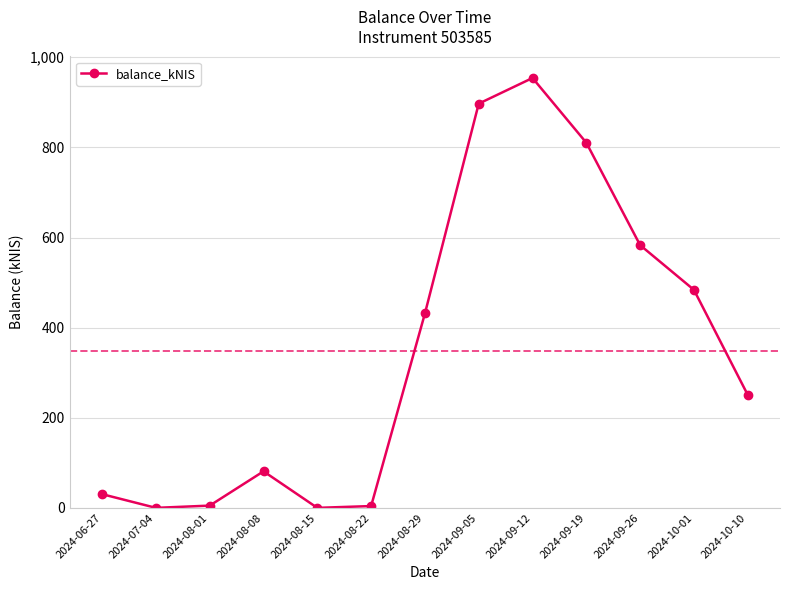

Where is the first local maximum?

2024-08-08